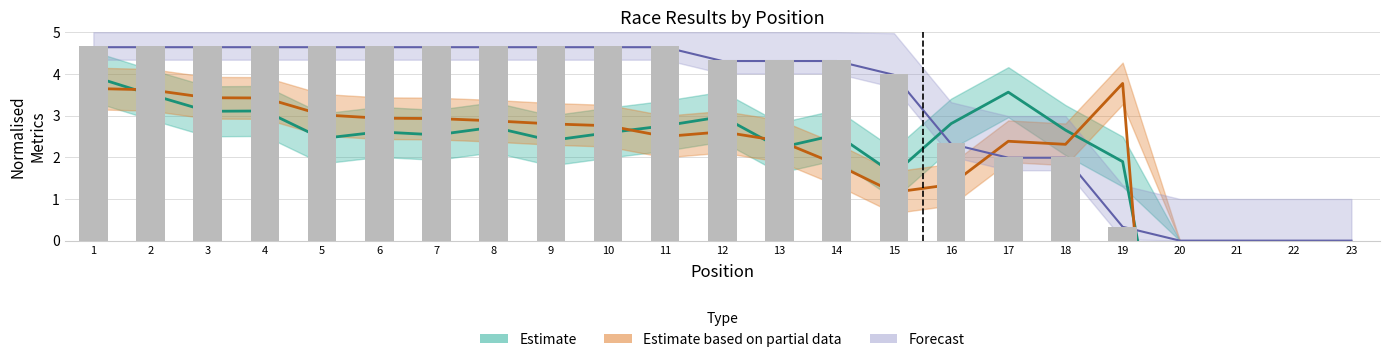

Which has a higher value, 17 or 5?

5